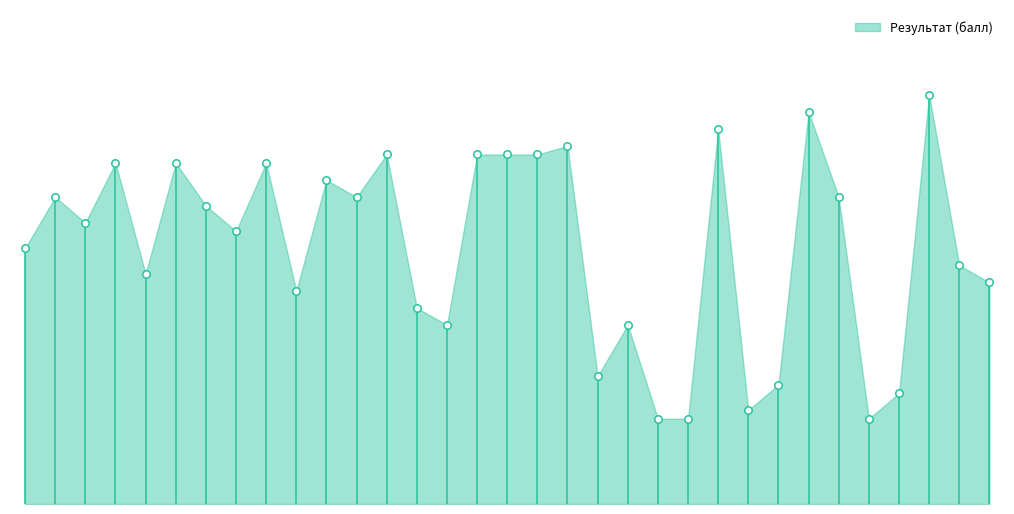

What is the change in value from 22 to 30?

-11